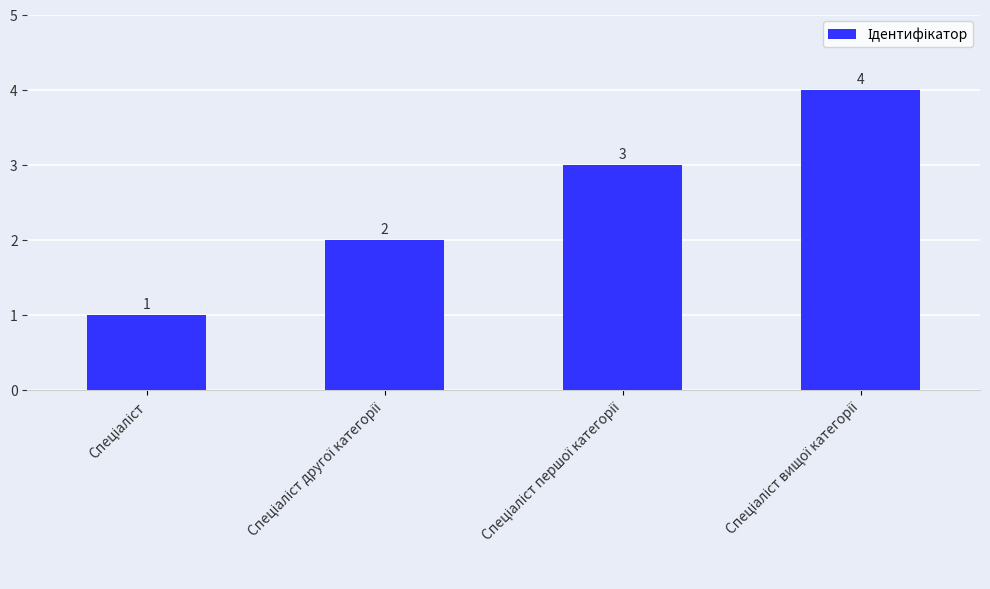

What is the difference between the maximum and minimum values?

3